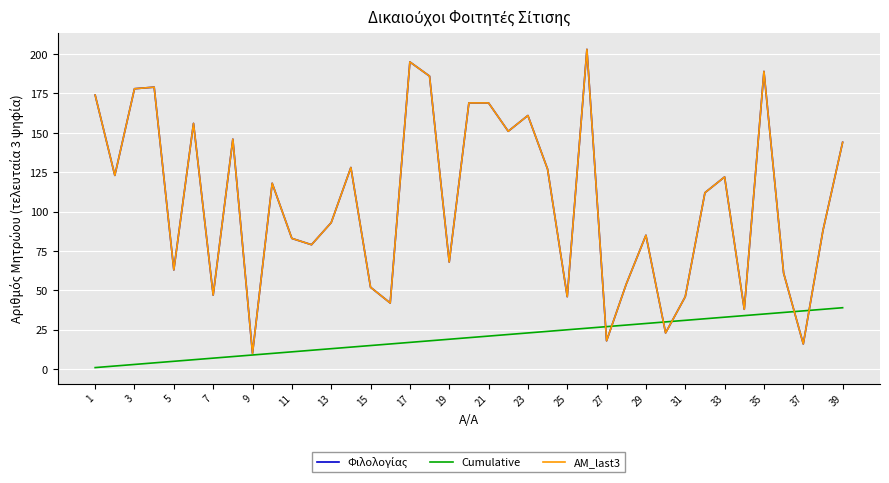

In Φιλολογίας, how many points are lower than both neighbors (excluding endpoints)?

13